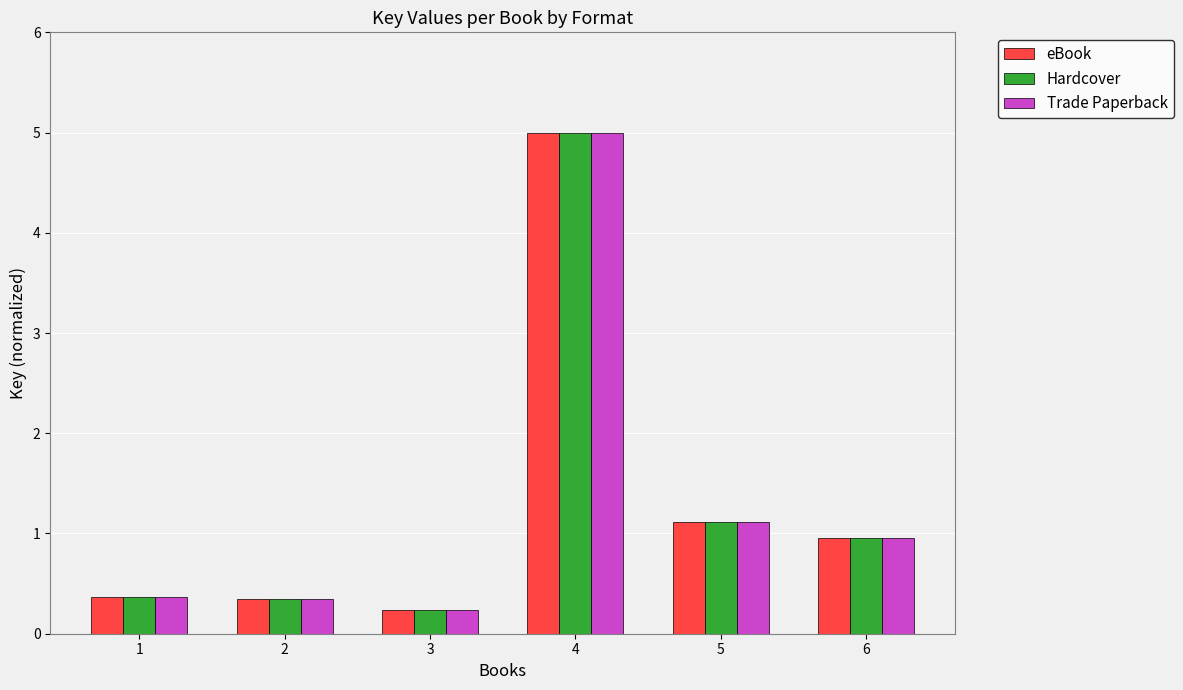

How many groups of bars are there?

6